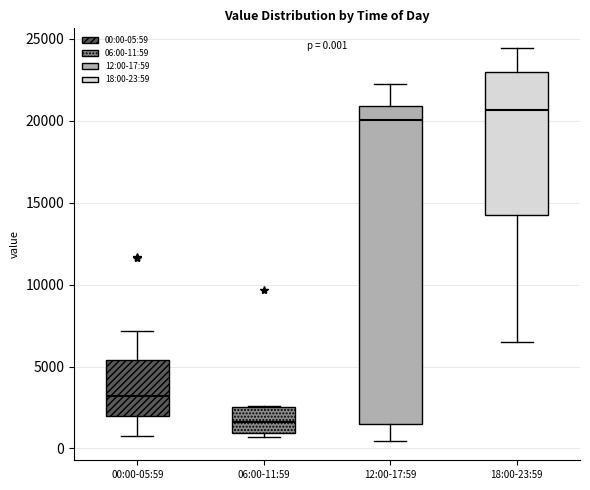

Which box has the lowest median line?

06:00-11:59